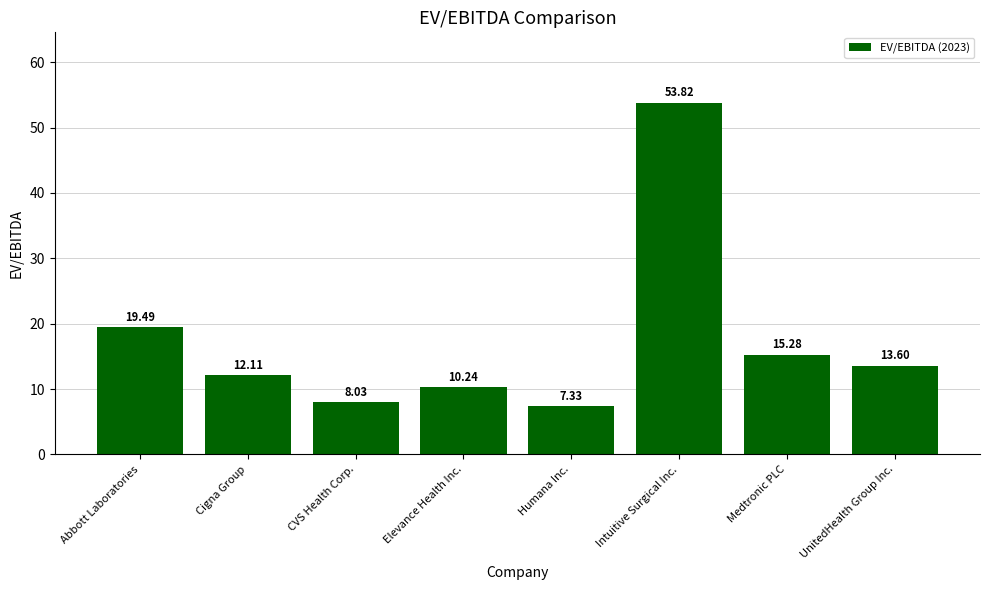

What is the approximate value at Elevance Health Inc.?

10.2